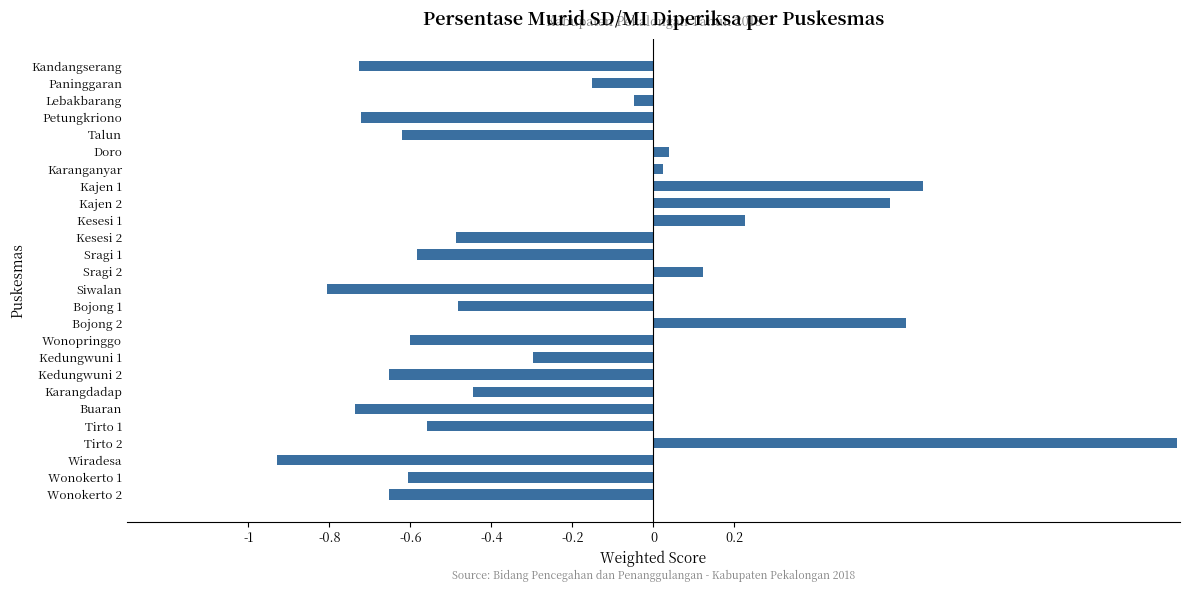

What is the difference between the values at Kandangserang and Kesesi 1?

1.0